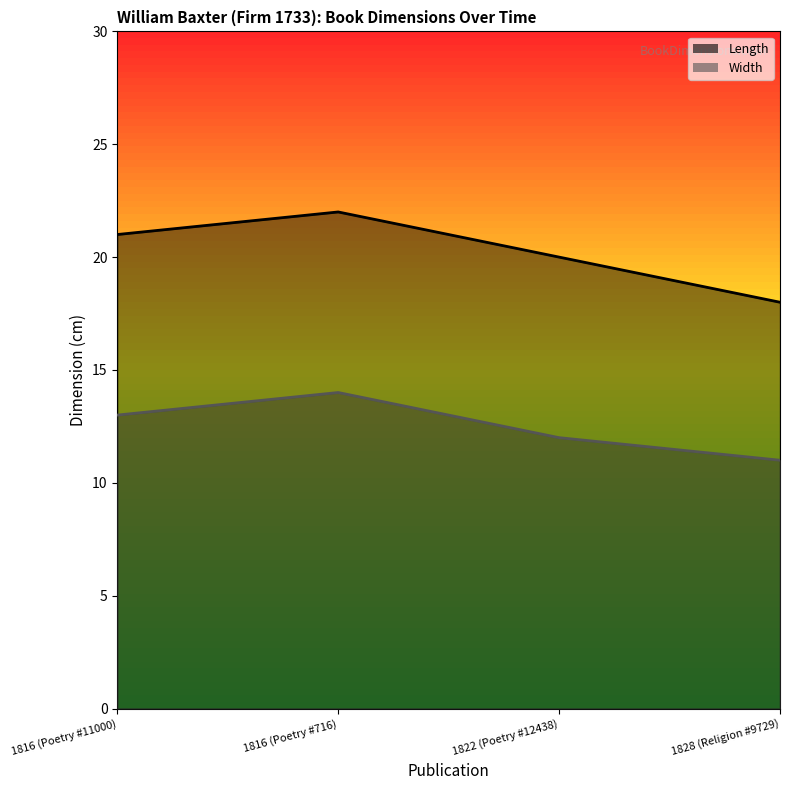

What is the smallest value displayed?

11